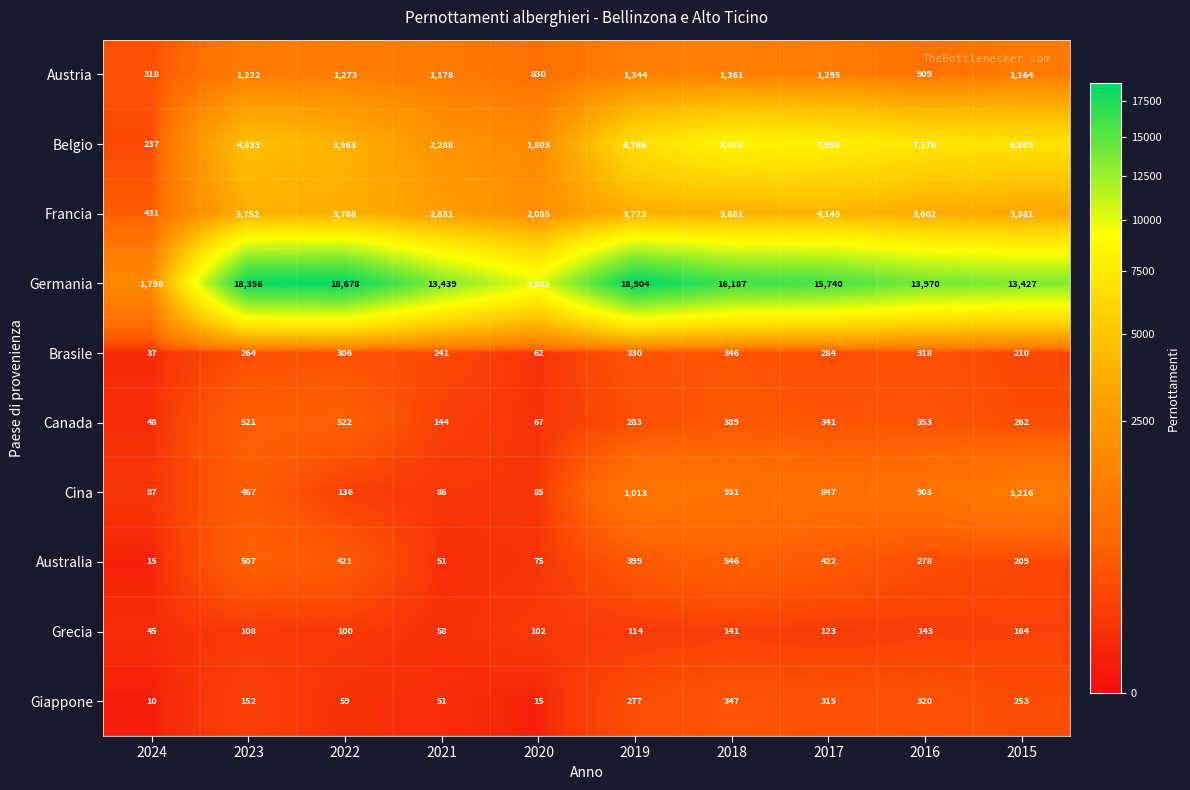

What is the difference between the Giappone values at 2023 and 2019?

125